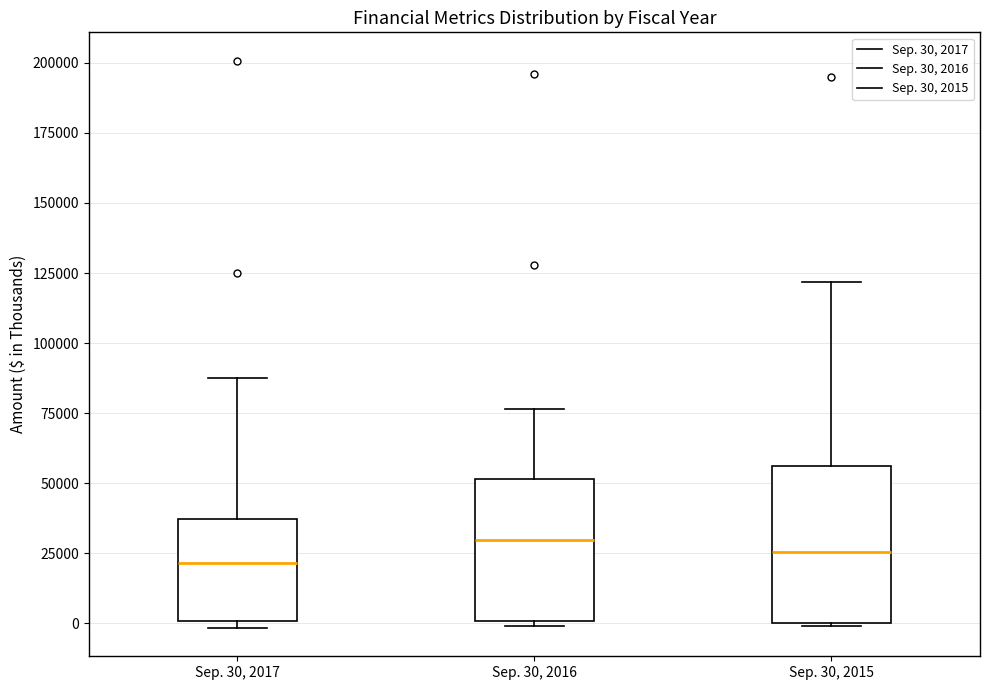

Where does the upper whisker of the box for Sep. 30, 2015 end on the y-axis? The values are not printed on the chart, so give them approximately, as read against the axis.

120000